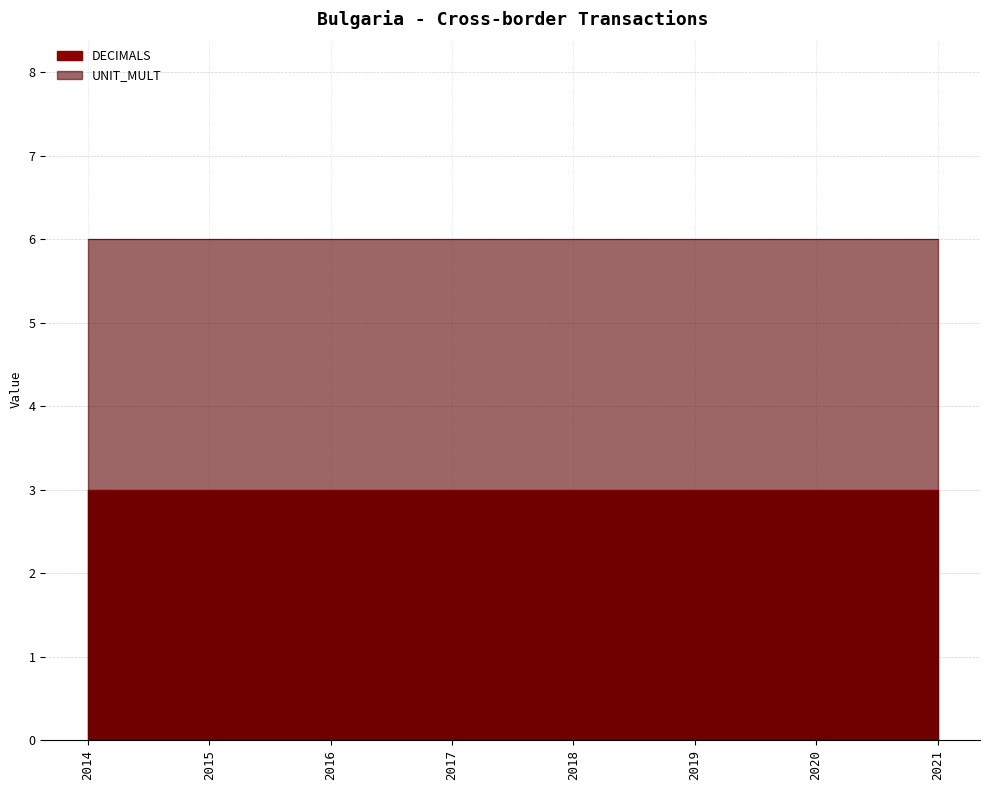

List the series in order of their overall mean, highest first.

UNIT_MULT, DECIMALS